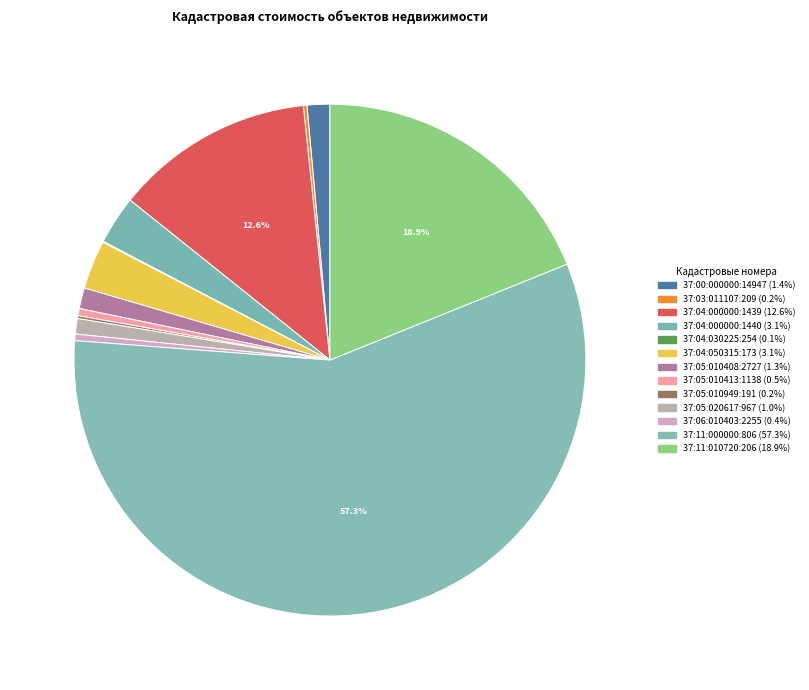

Is 37:05:010408:2727 the majority of the pie?

No